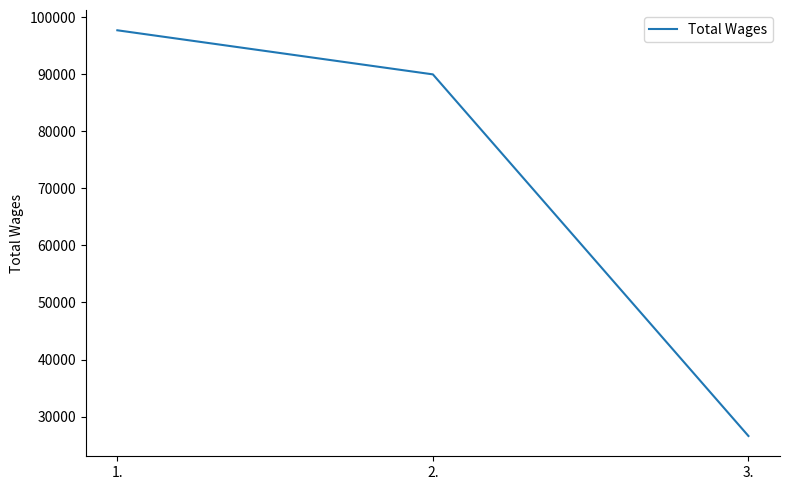

Does the chart display data point markers on the line(s)?

No